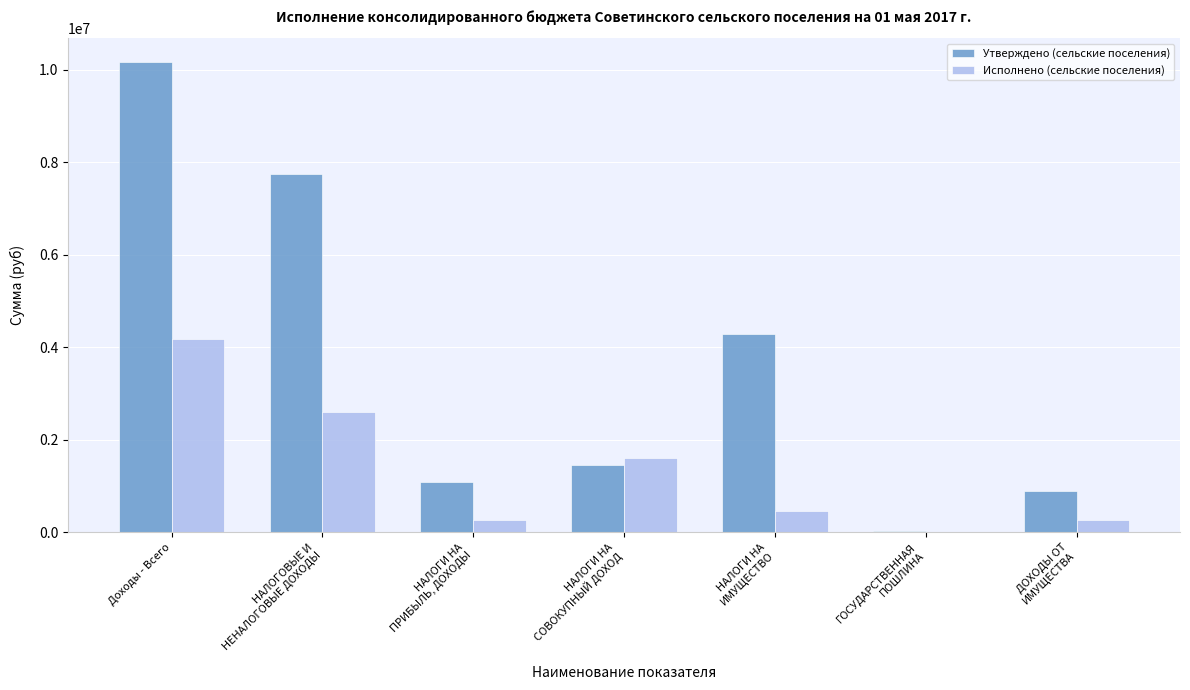

Read the Исполнено (сельские поселения) value at Доходы - Всего.

4186523.3